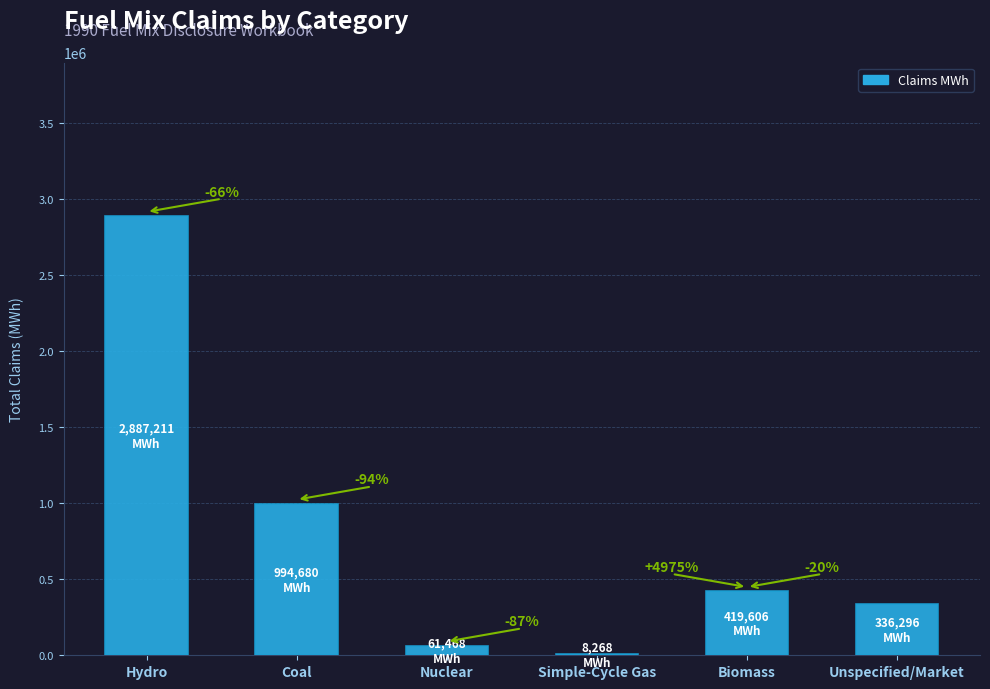

How many values are below 419606?

3